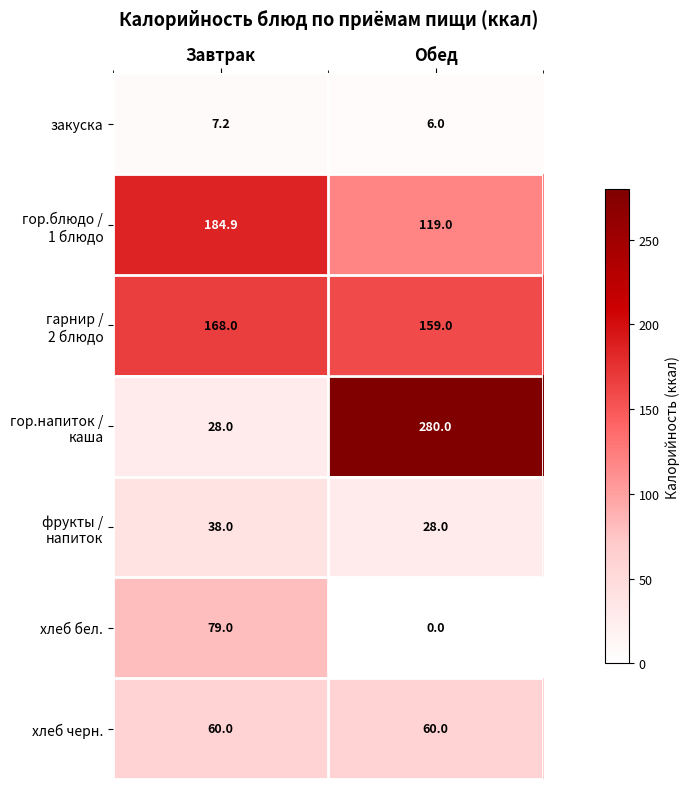

At which label does закуска first exceed 7?

Завтрак